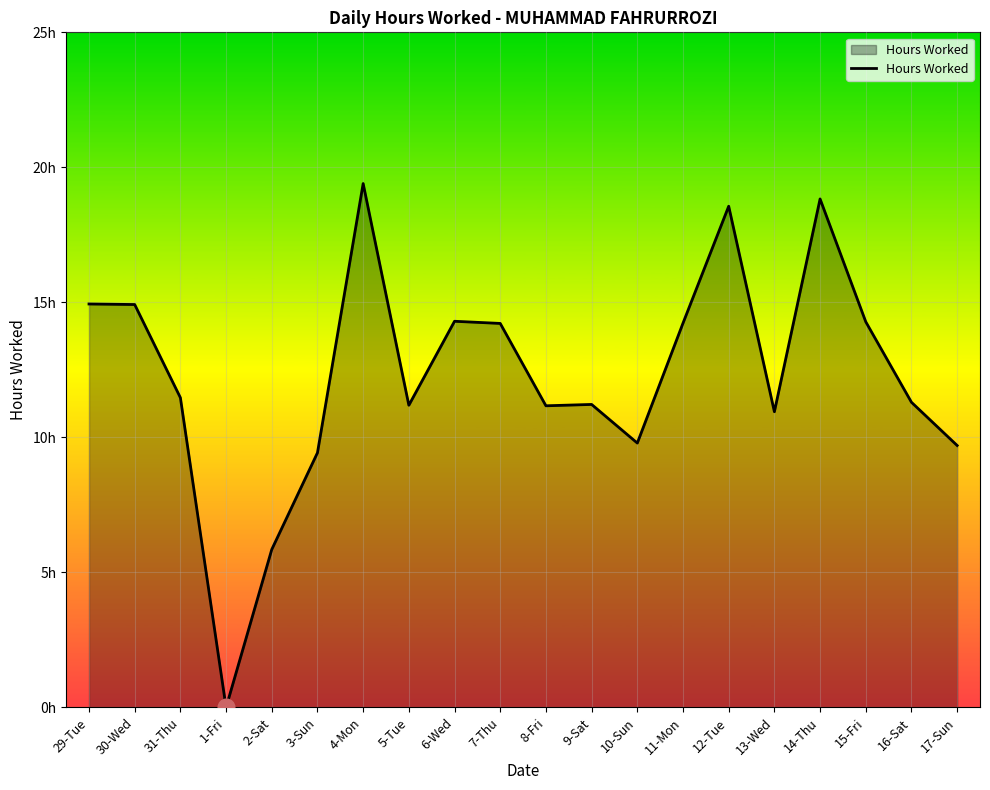

Does the chart have visible grid lines?

Yes